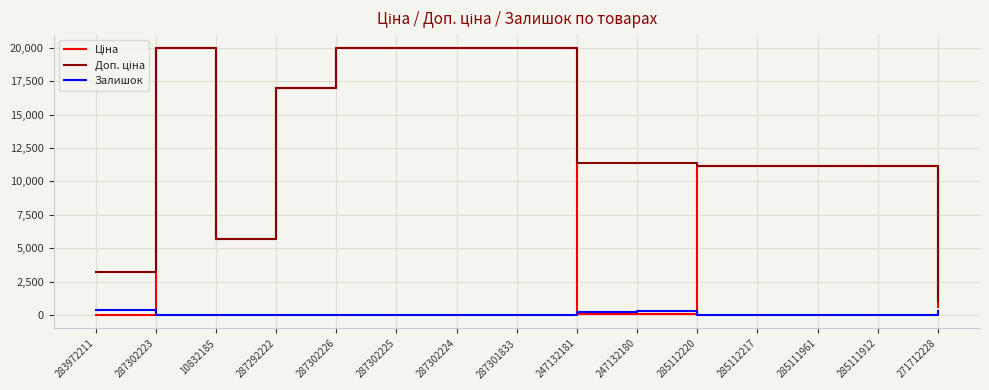

Is it true that Залишок equals 15.0 at 285111912?

True